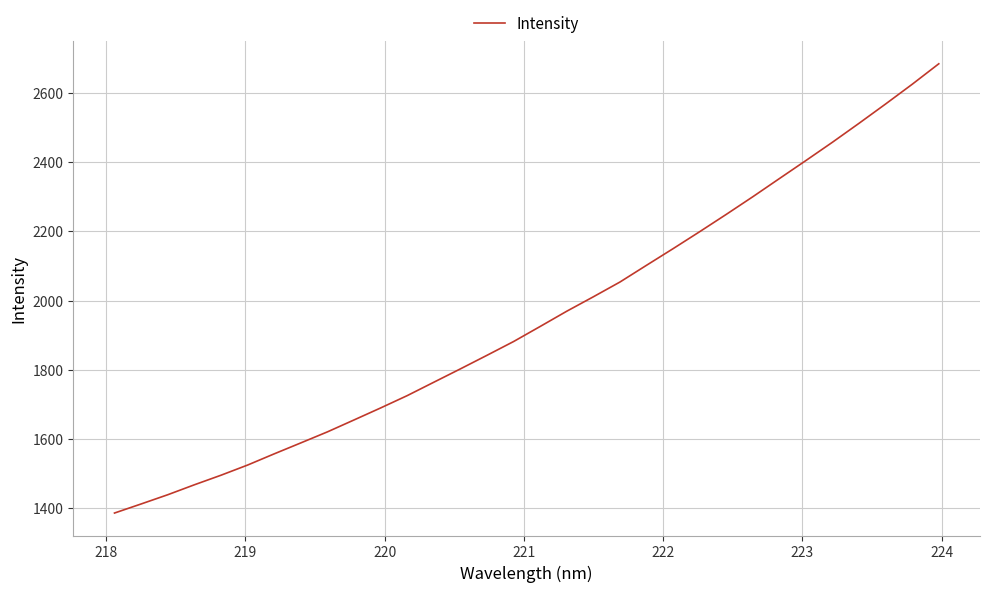

What is the sum of all values?

62416.0